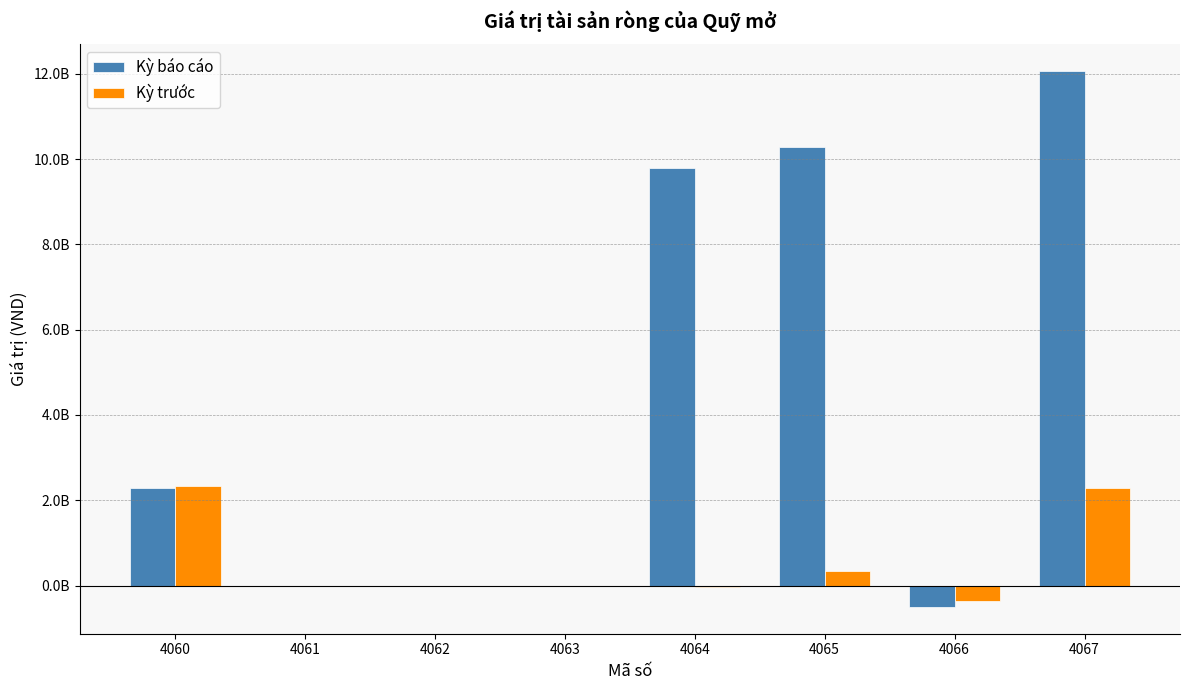

Does the chart contain stacked bars?

No